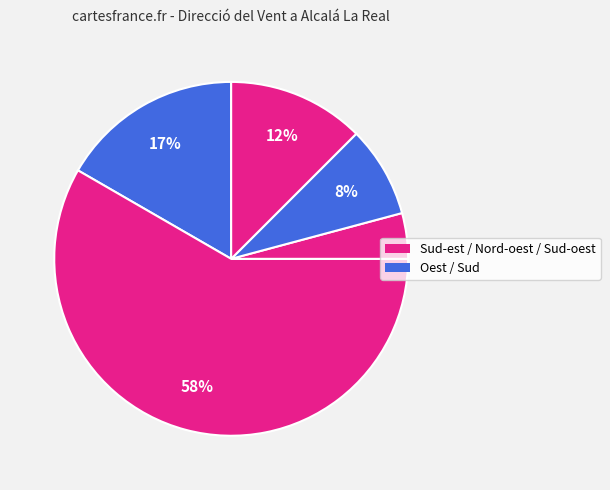

How many slices are in this pie chart?

5